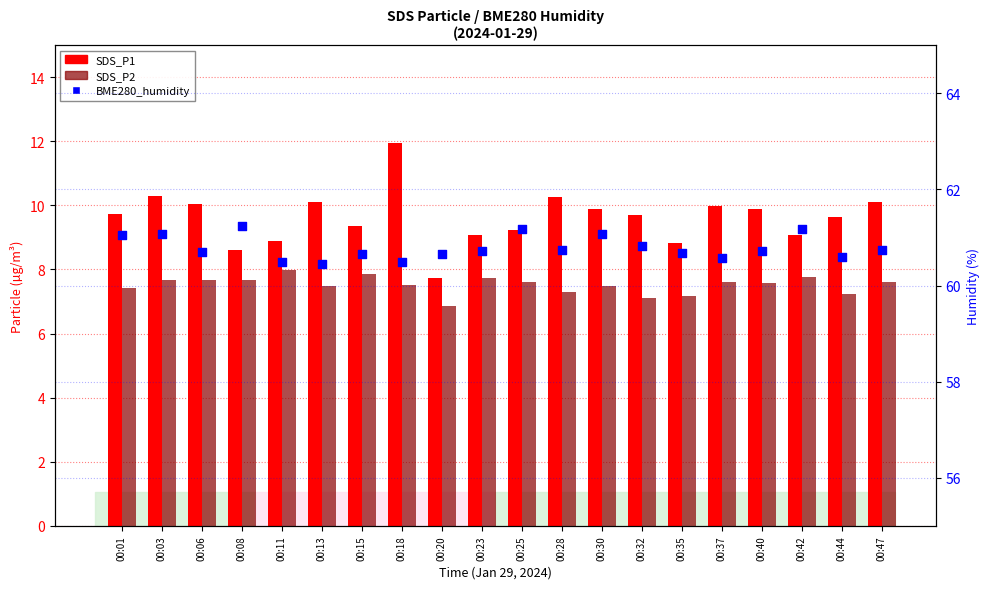

Is the value of SDS_P1 at 00:08 greater than the value of BME280_humidity at 00:08?

No